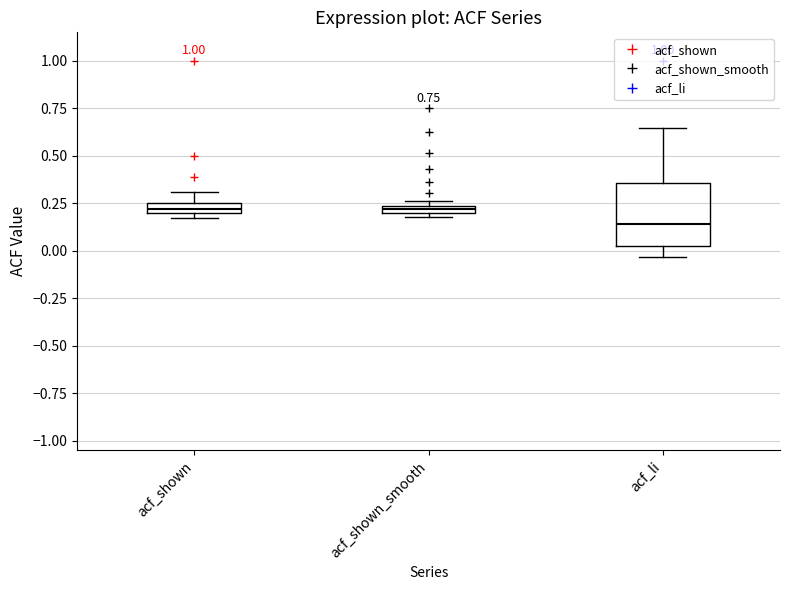

Which box is the tallest, from its lower edge to its upper edge?

acf_li